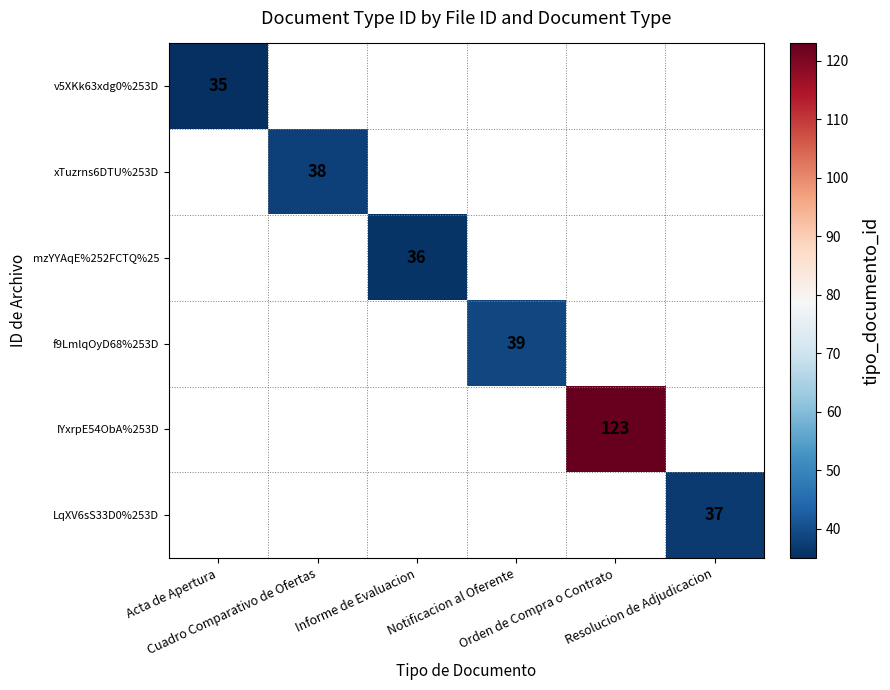

Which label corresponds to the largest value in the chart?

Orden de Compra o Contrato